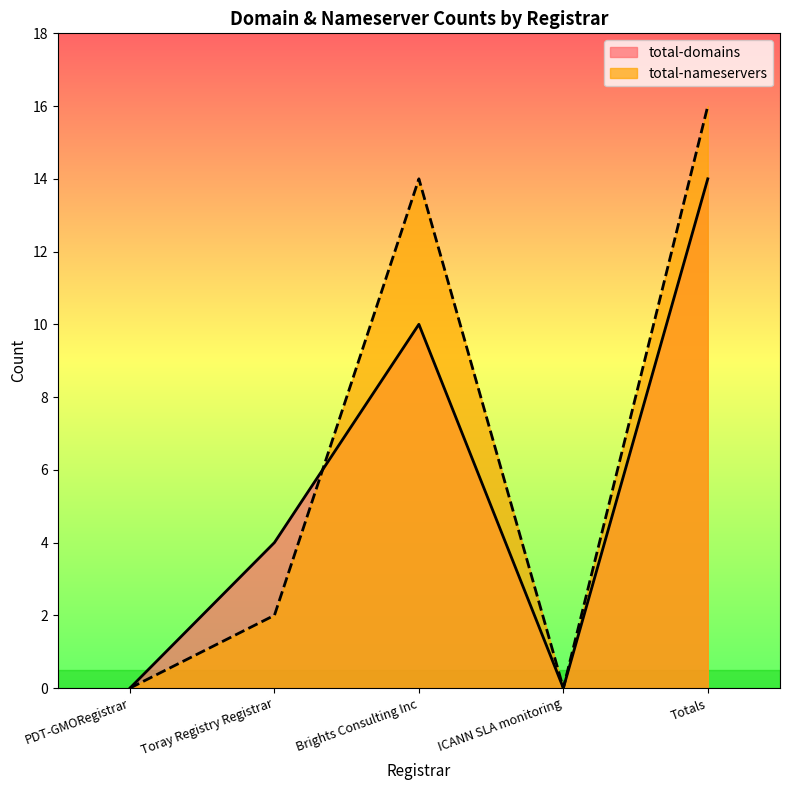

Reading right to left, list all the values displayed in this chart.

total-domains: 14	0	10	4	0
total-nameservers: 16	0	14	2	0